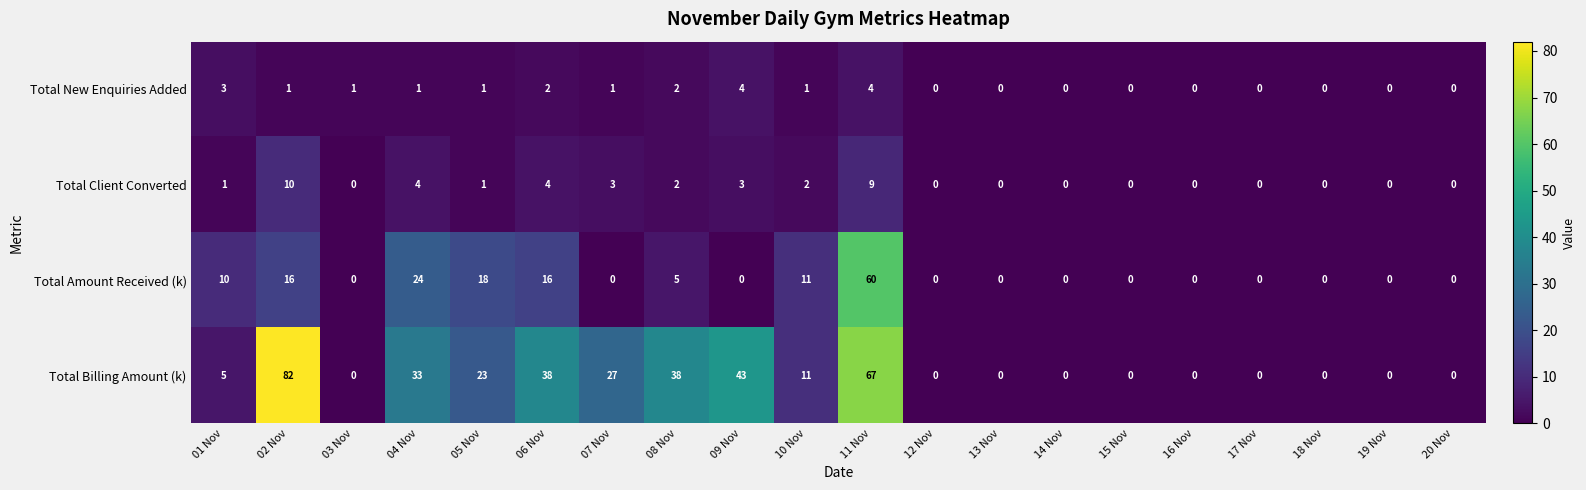

Which category has the highest value across all series?

02 Nov